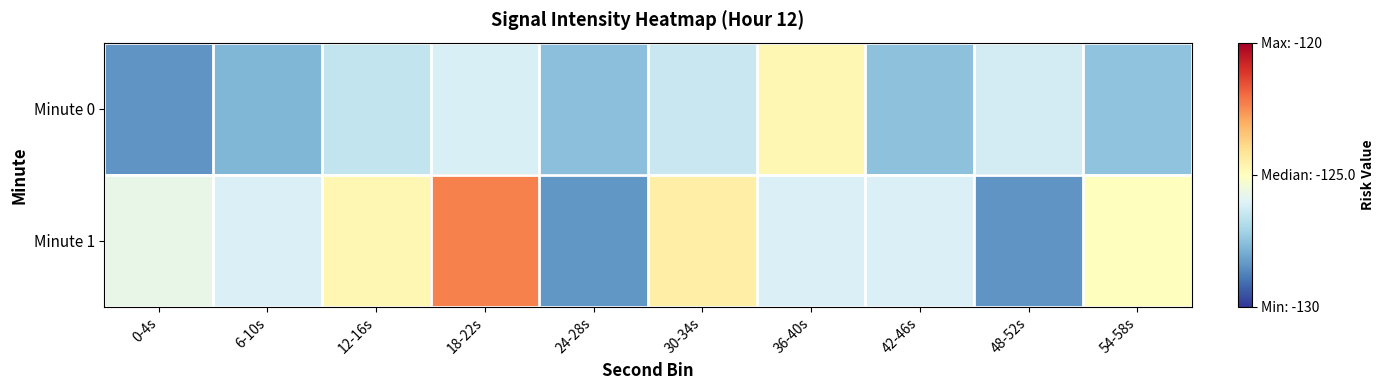

Reading left to right, transcribe all the data shown in this chart.

Minute 0: 0-4s=-128.4	6-10s=-127.8	12-16s=-126.5	18-22s=-126.1	24-28s=-127.6	30-34s=-126.4	36-40s=-124.8	42-46s=-127.5	48-52s=-126.2	54-58s=-127.5
Minute 1: 0-4s=-125.7	6-10s=-126.1	12-16s=-124.8	18-22s=-122.3	24-28s=-128.4	30-34s=-124.5	36-40s=-126.1	42-46s=-126.1	48-52s=-128.4	54-58s=-125.0